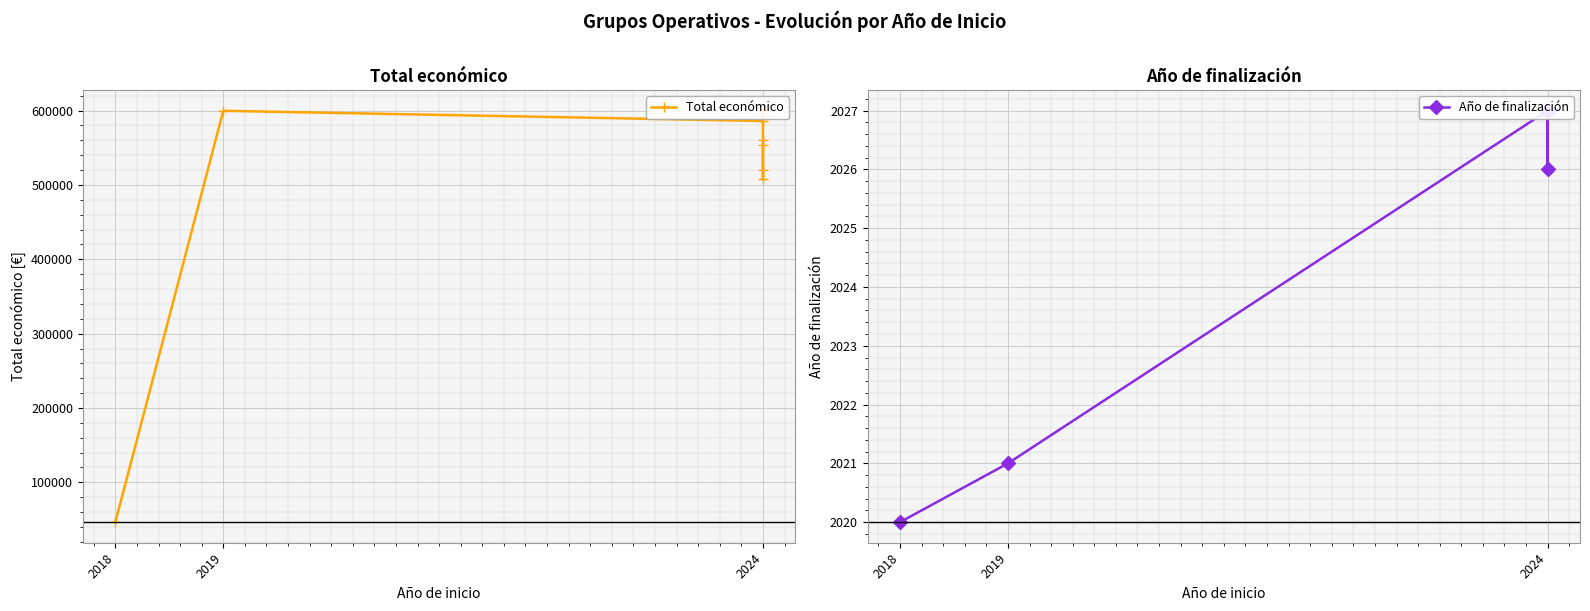

Between 5 and 8, which series saw the biggest shift?

Total económico